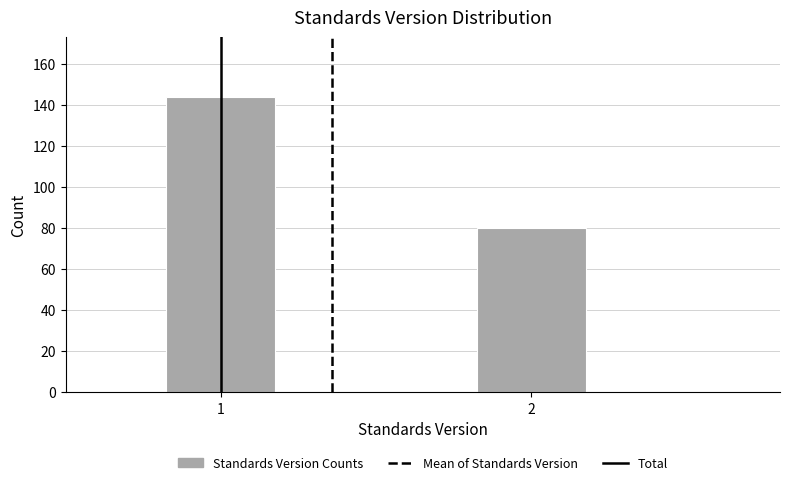

Reading right to left, transcribe all the data shown in this chart.

2=80	1=144